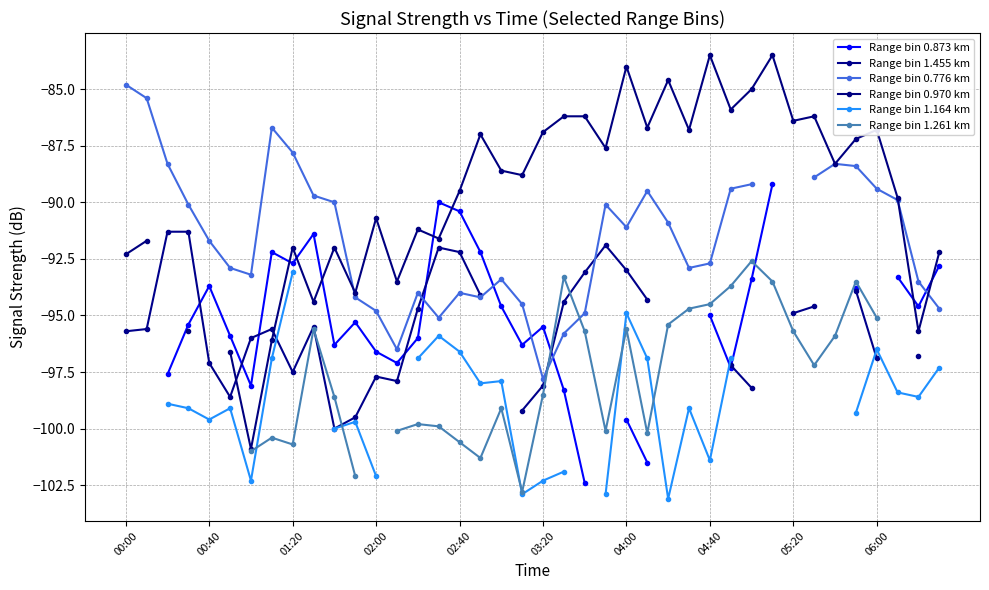

Count the Range bin 1.164 km values in the range -101 to -95.

20